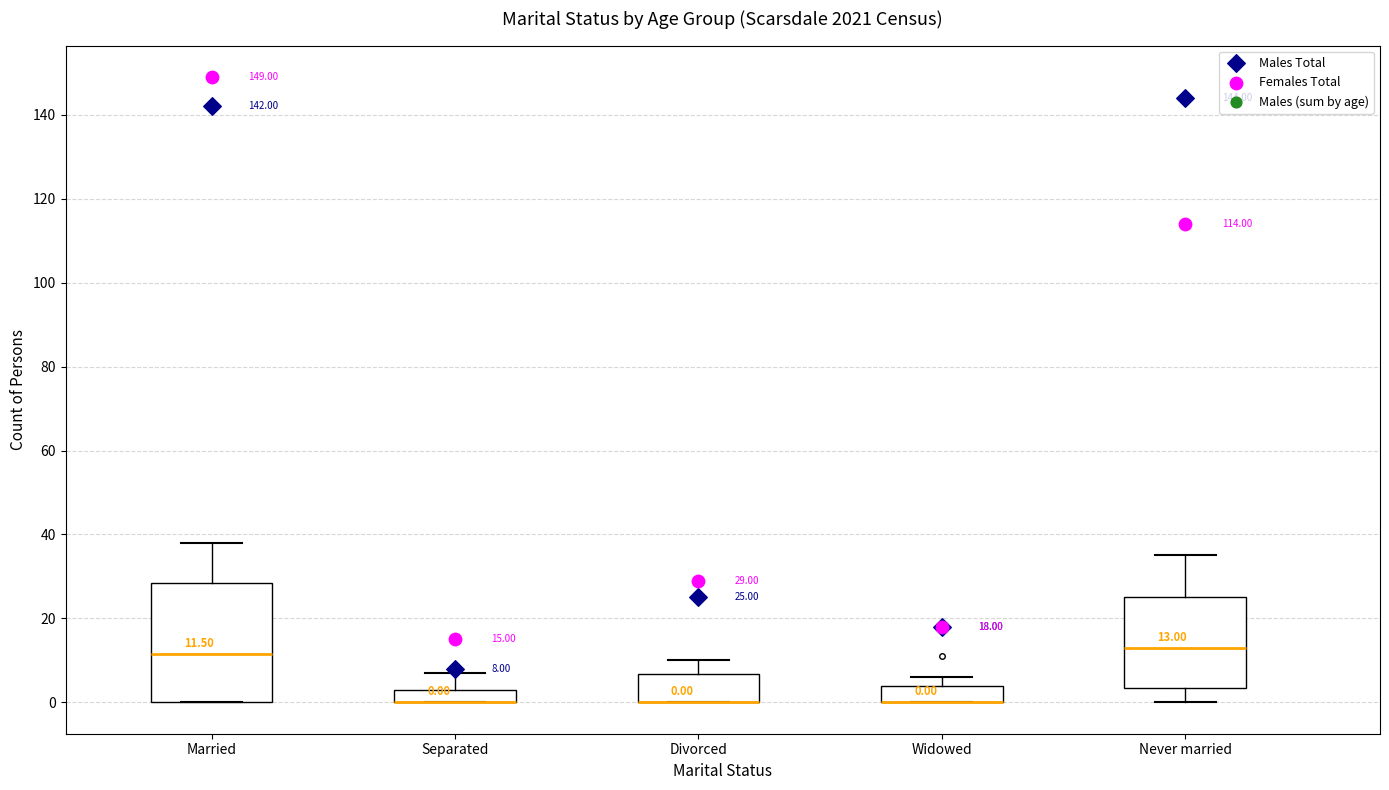

Comparing the boxes themselves (not the whiskers), which one is the tallest?

Married